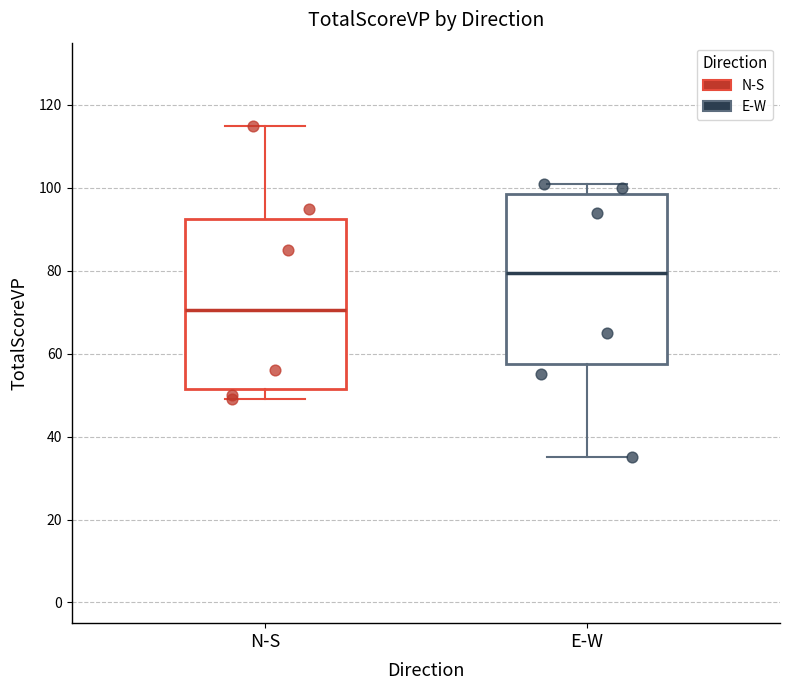

Reading left to right, transcribe this box plot: for each box, give where its median line is, the range the box spans, and where its two whiskers end, as read against the y-axis. The values are not printed on the chart, so give them approximately, as read against the axis.

N-S: median 70, box 52 to 92, whiskers 50 to 116
E-W: median 80, box 58 to 98, whiskers 36 to 102